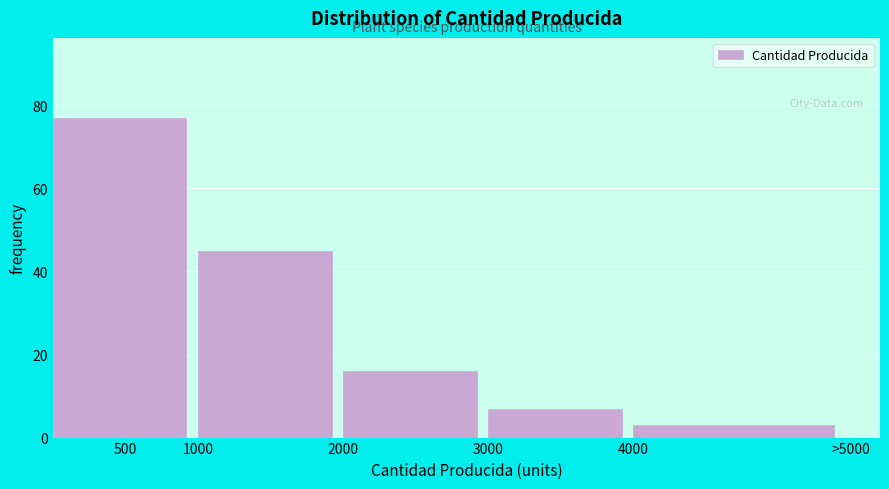

Reading left to right, extract all data points from this chart.

77	45	16	7	3